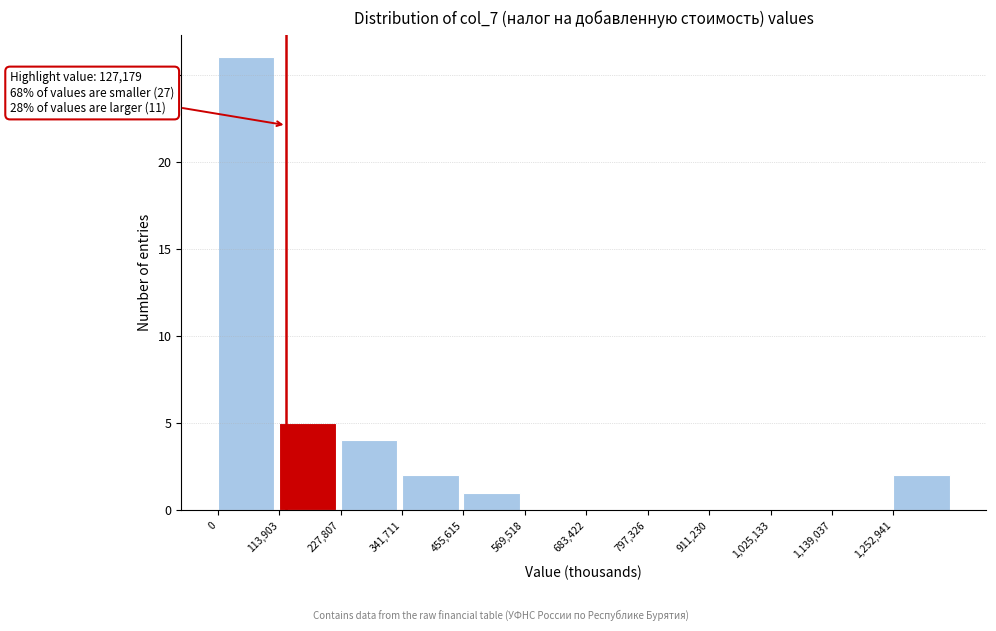

Over which range of the x-axis is the bar tallest?

0 to 120000